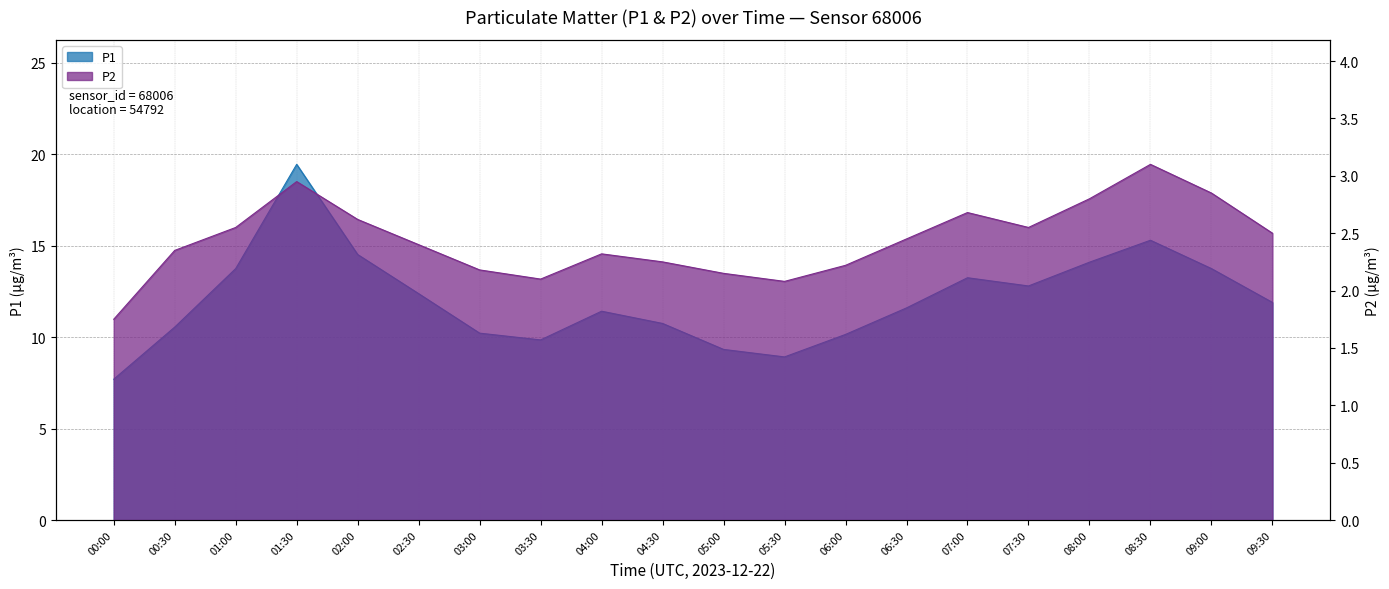

What is the highest value of the P1 series?

19.4